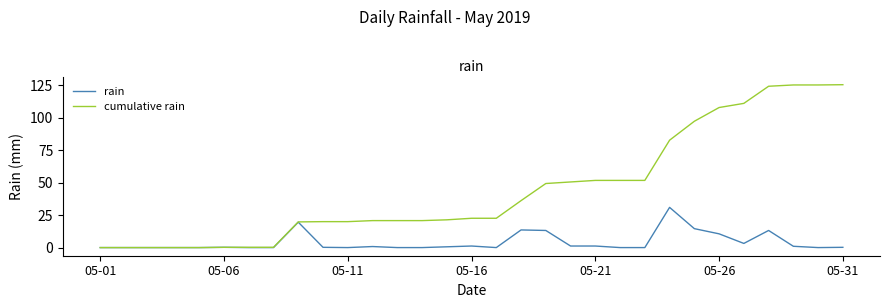

Which series has the largest total across all categories?

cumulative rain